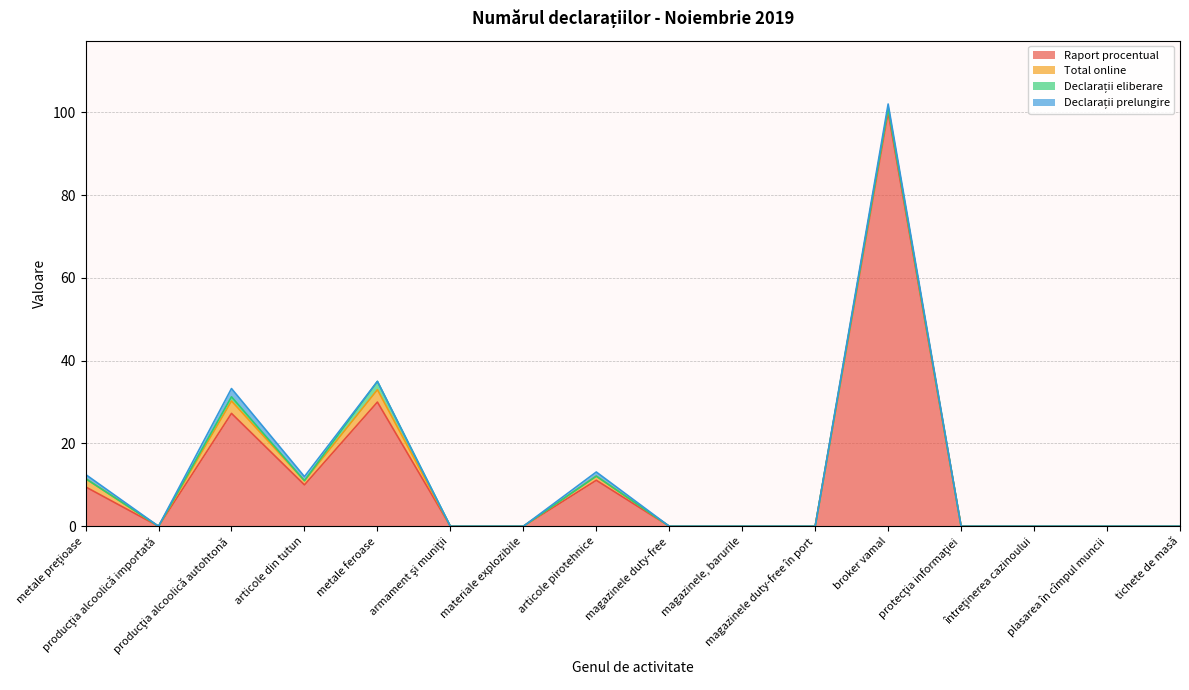

At how many categories does at least one series exceed 72?

1